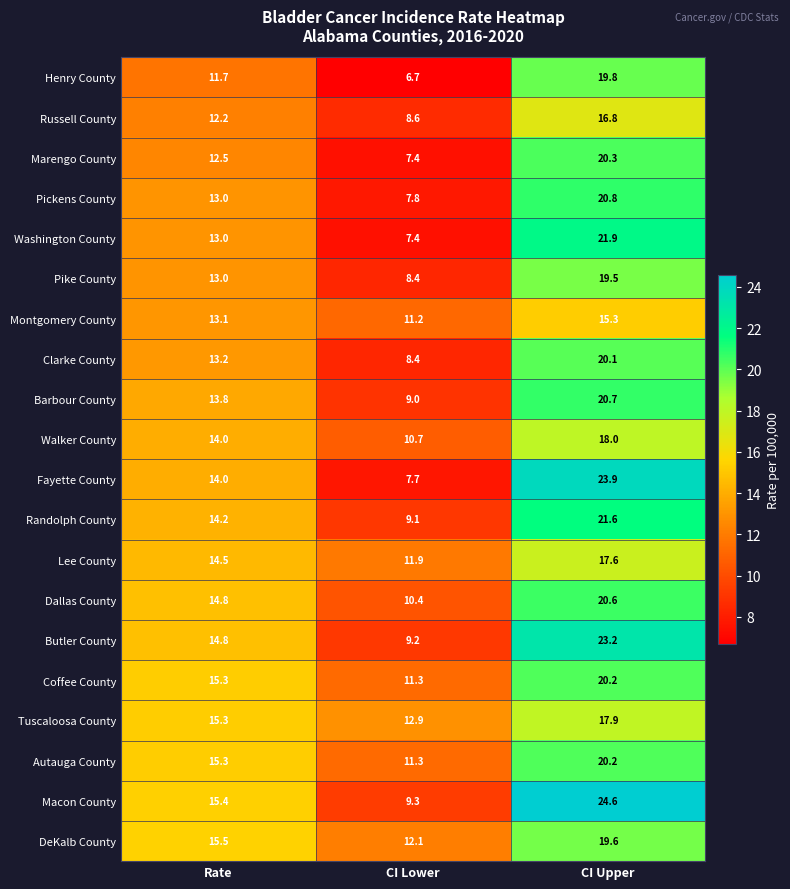

Which series has the largest total across all categories?

Macon County